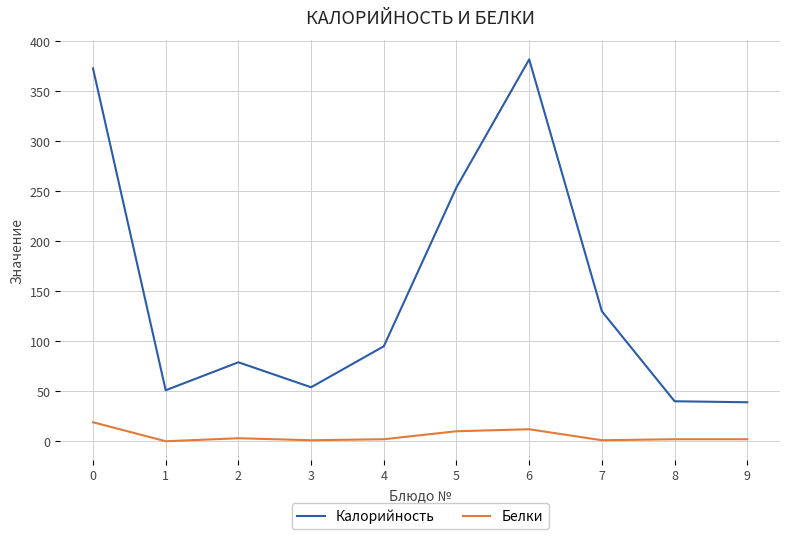

True or false: Белки and Калорийность intersect in this chart.

False